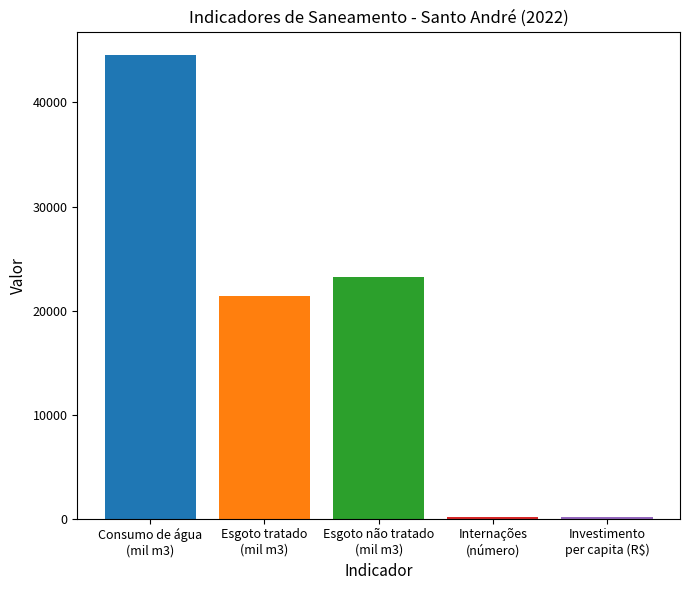

Does the chart contain stacked bars?

No